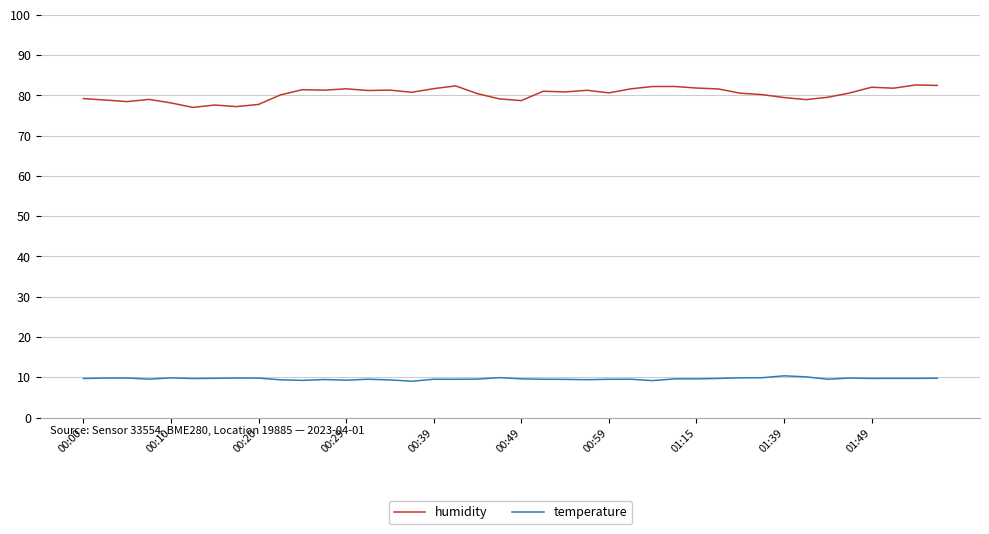

Which series has the largest total across all categories?

humidity